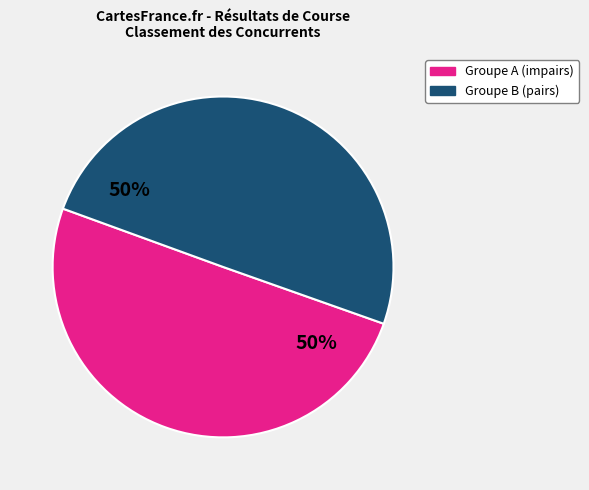

How many segments does this pie chart have?

2